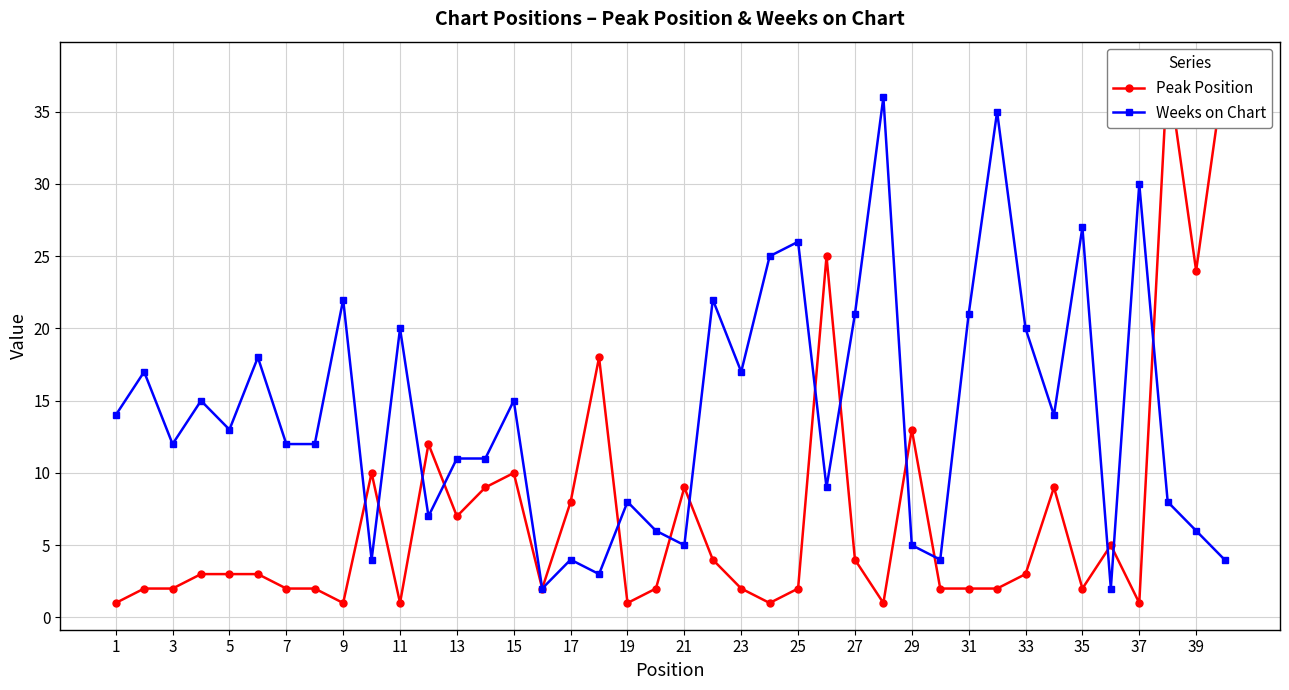

At how many categories does at least one series exceed 29?

5